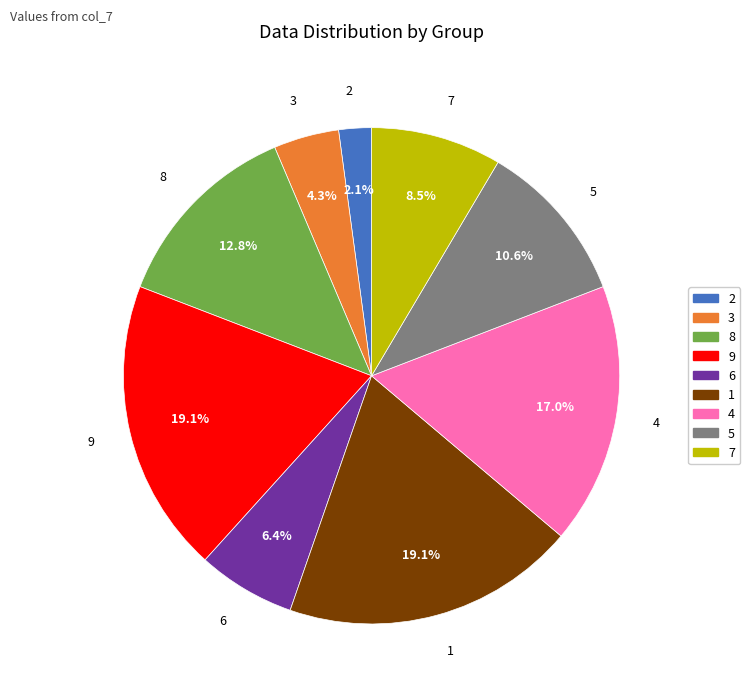

Does 7 represent more than half of the total?

No